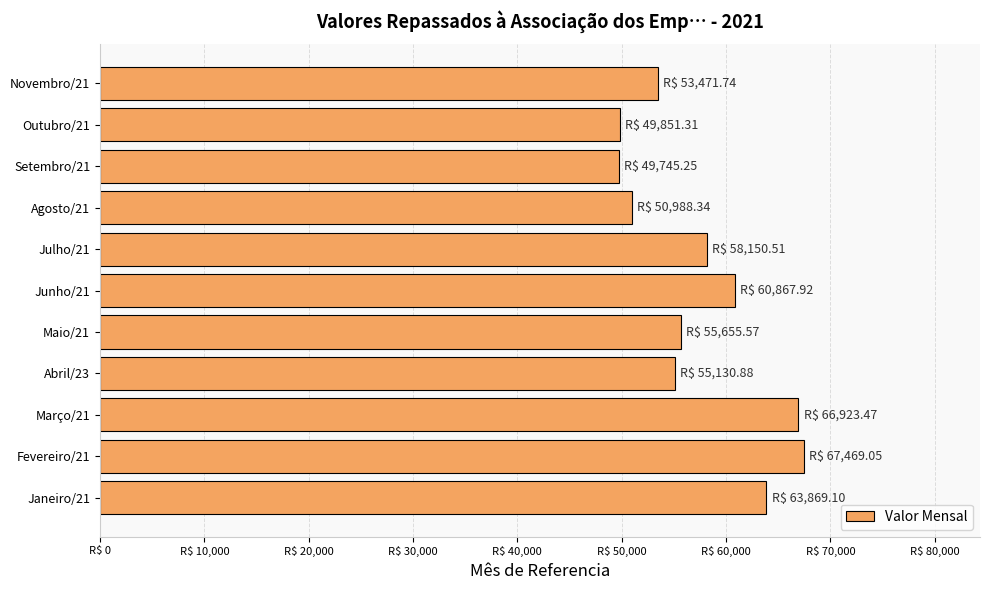

What is the difference between the maximum and minimum values?

17723.8